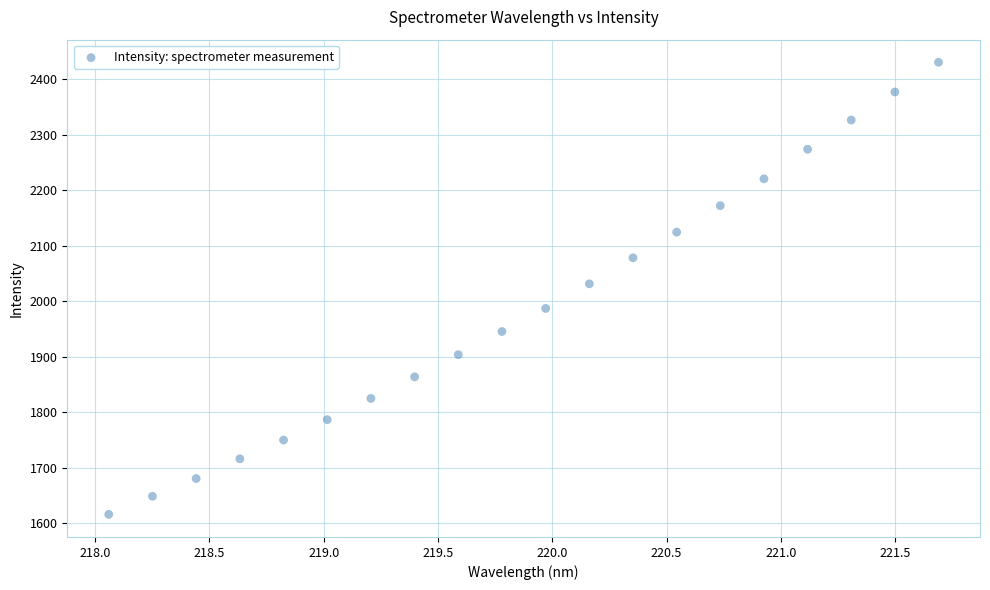

What is the range of Y values (max minus min)?

815.6